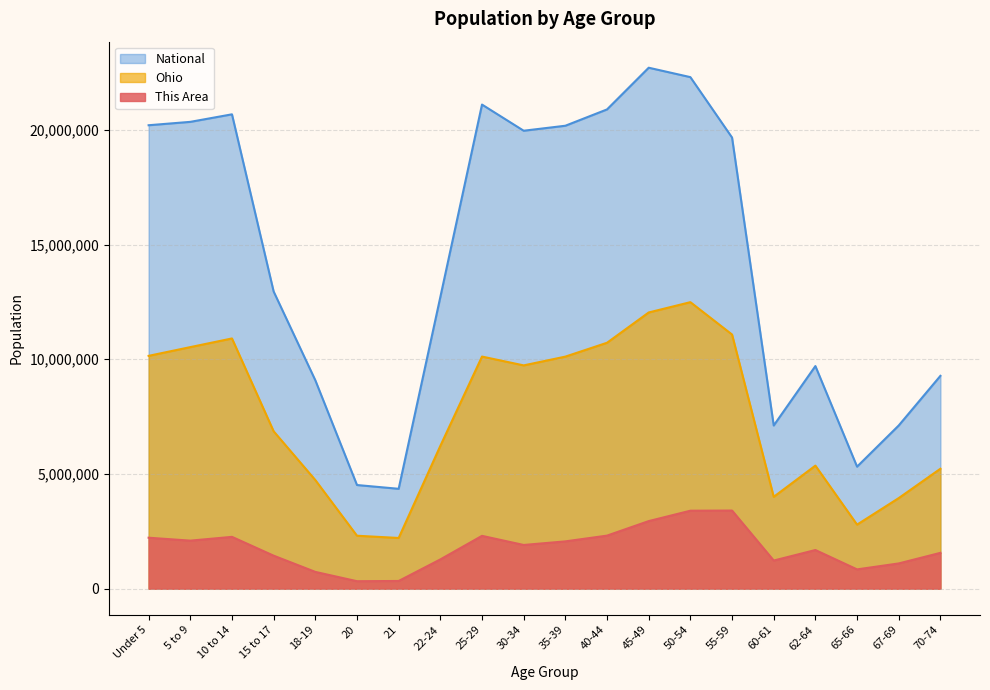

What is the difference between the Ohio values at 40-44 and 67-69?

6770178.7